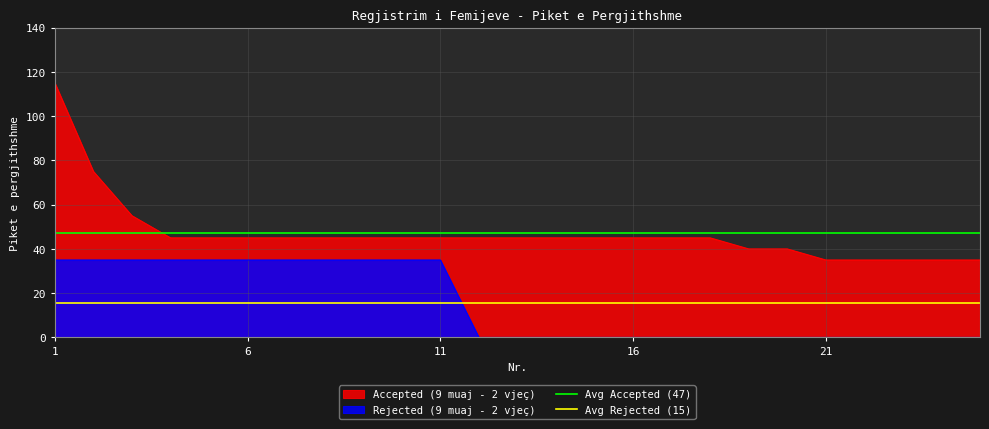

True or false: Accepted (9 muaj - 2 vjeç) and Rejected (9 muaj - 2 vjeç) intersect in this chart.

False